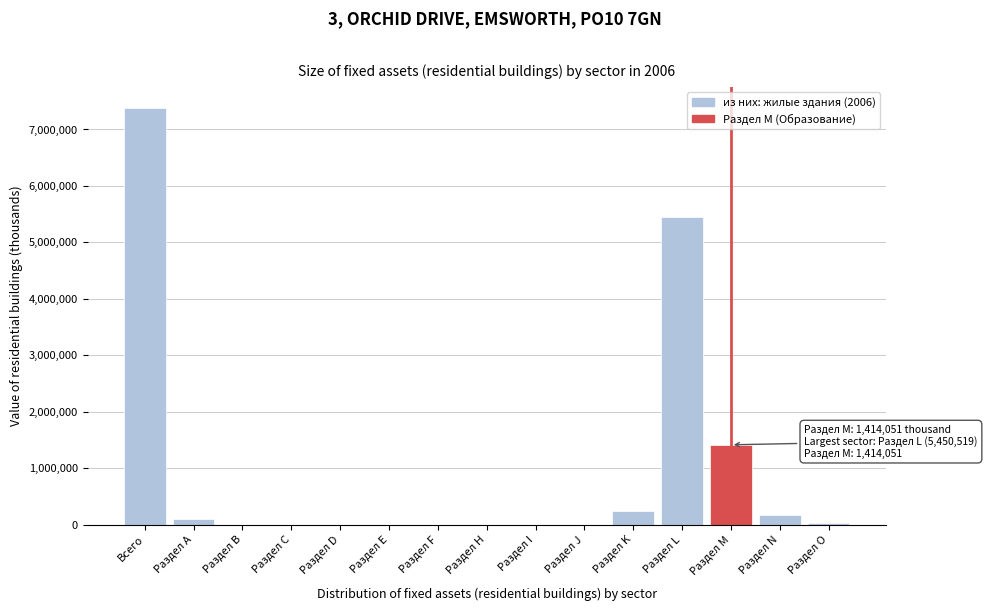

True or false: the data shows 237486 at Раздел K.

True